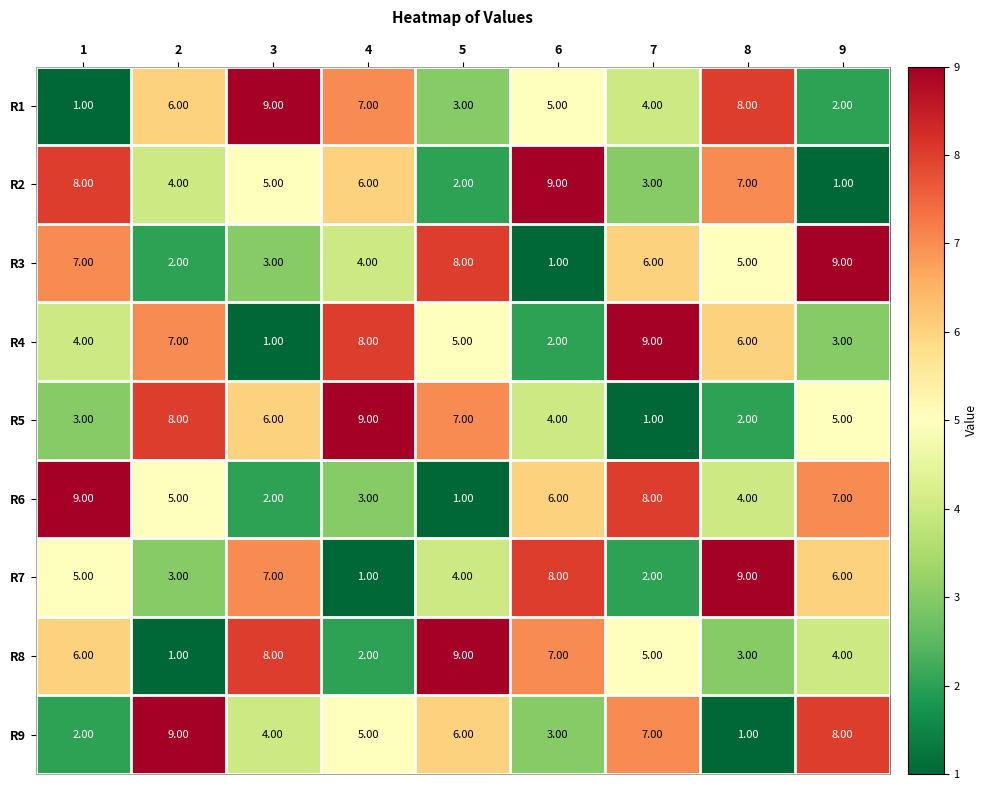

At 4, list the series in order from largest to smallest.

R5, R4, R1, R2, R9, R3, R6, R8, R7